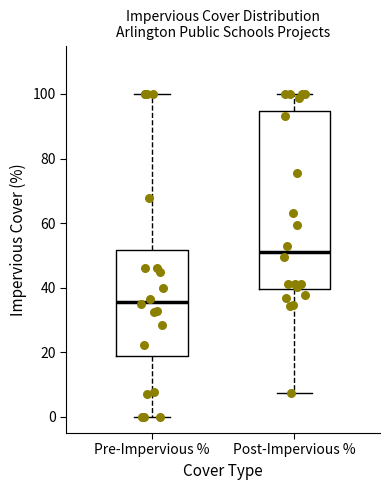

Which box has the lowest median line?

Pre-Impervious %